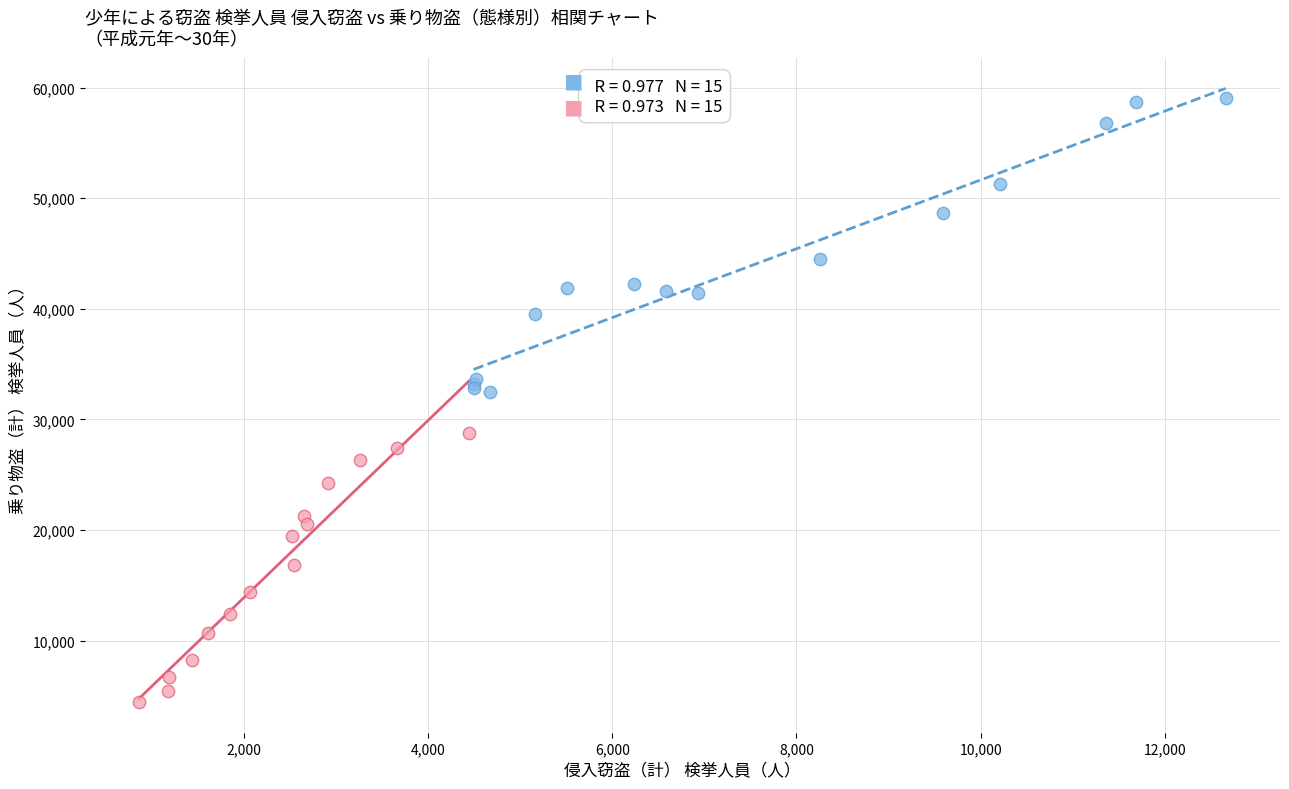

Which series contains the lowest Y value?

後半期（16年〜30年）